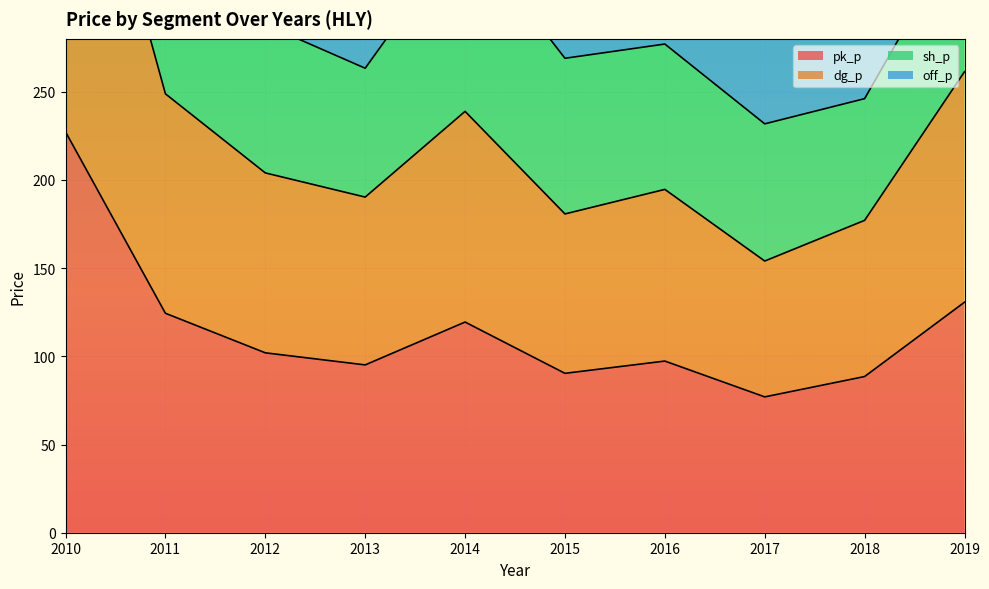

Between 2013 and 2012, which is larger?

2012